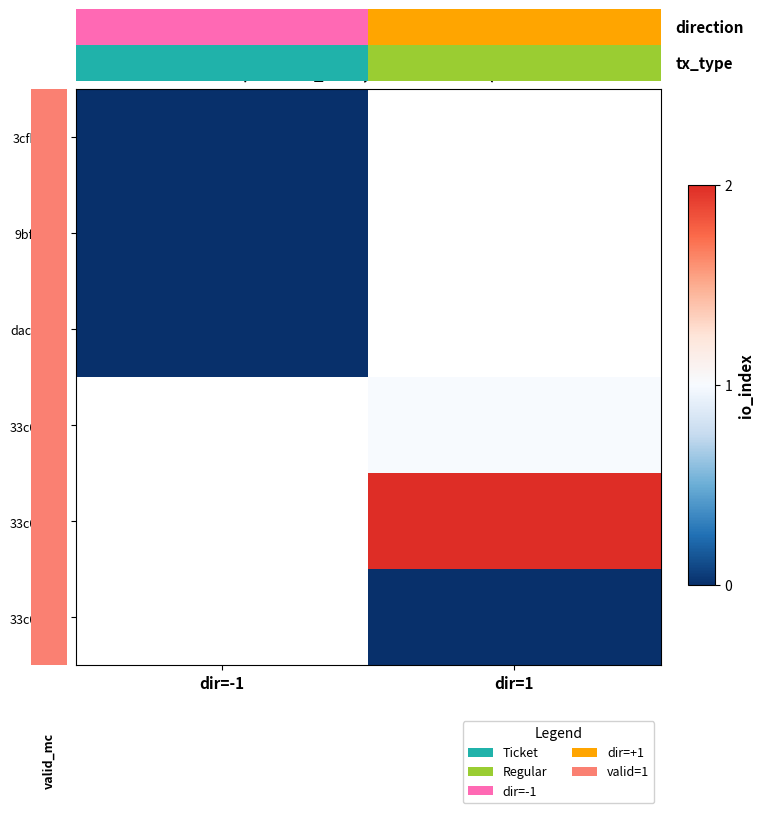

Rank the series at dir=-1 from lowest to highest value.

3cfbba54, 9bfbf955, dac9c7b6, 33c0d9_0, 33c0d9_1, 33c0d9_2